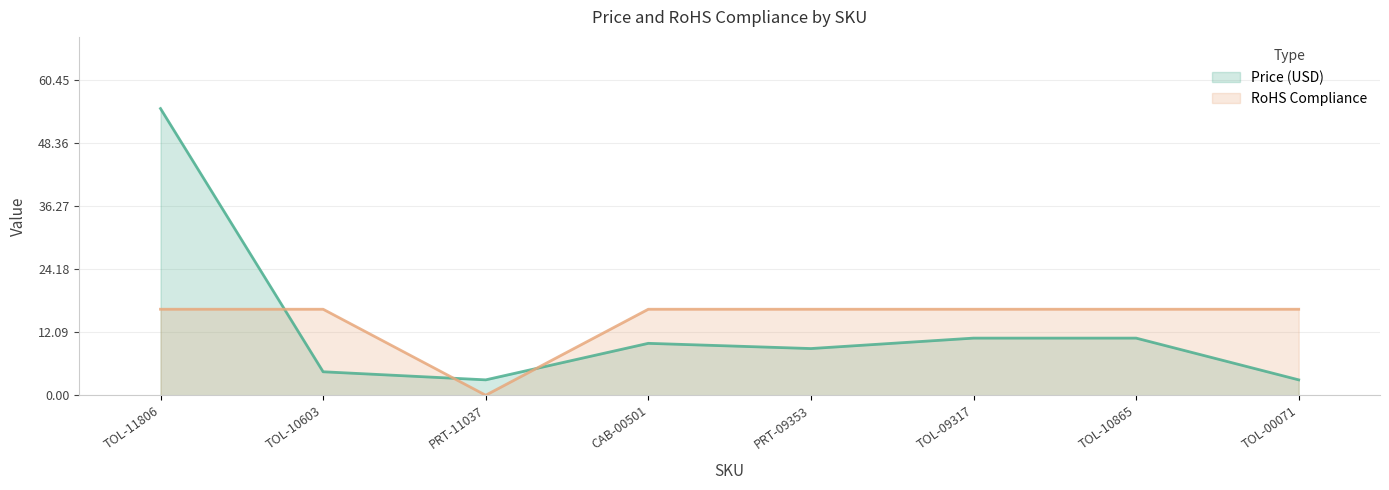

What is the spread (max minus min) of values at PRT-09353?

7.5